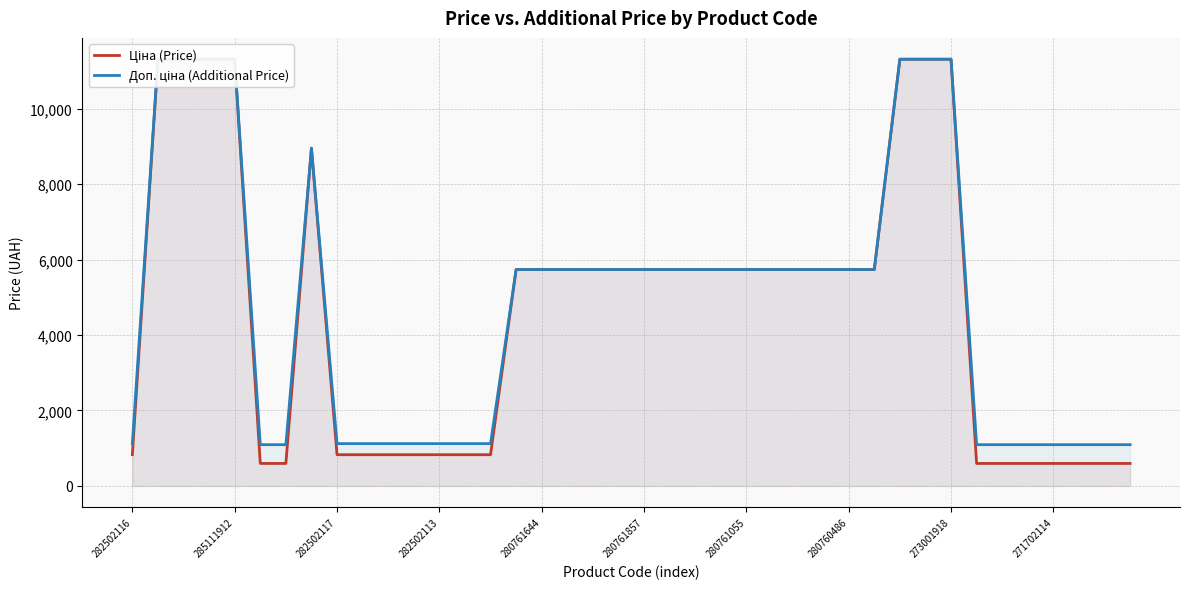

At 18, list the series in order from largest to smallest.

Ціна (Price), Доп. ціна (Additional Price)